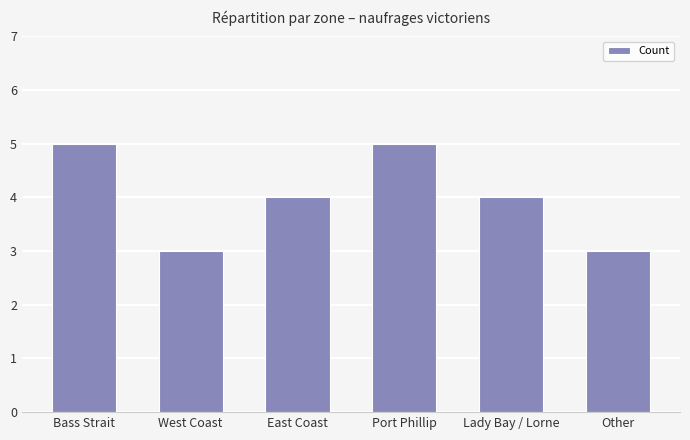

What is the label of the 1st bar from the right?

Other